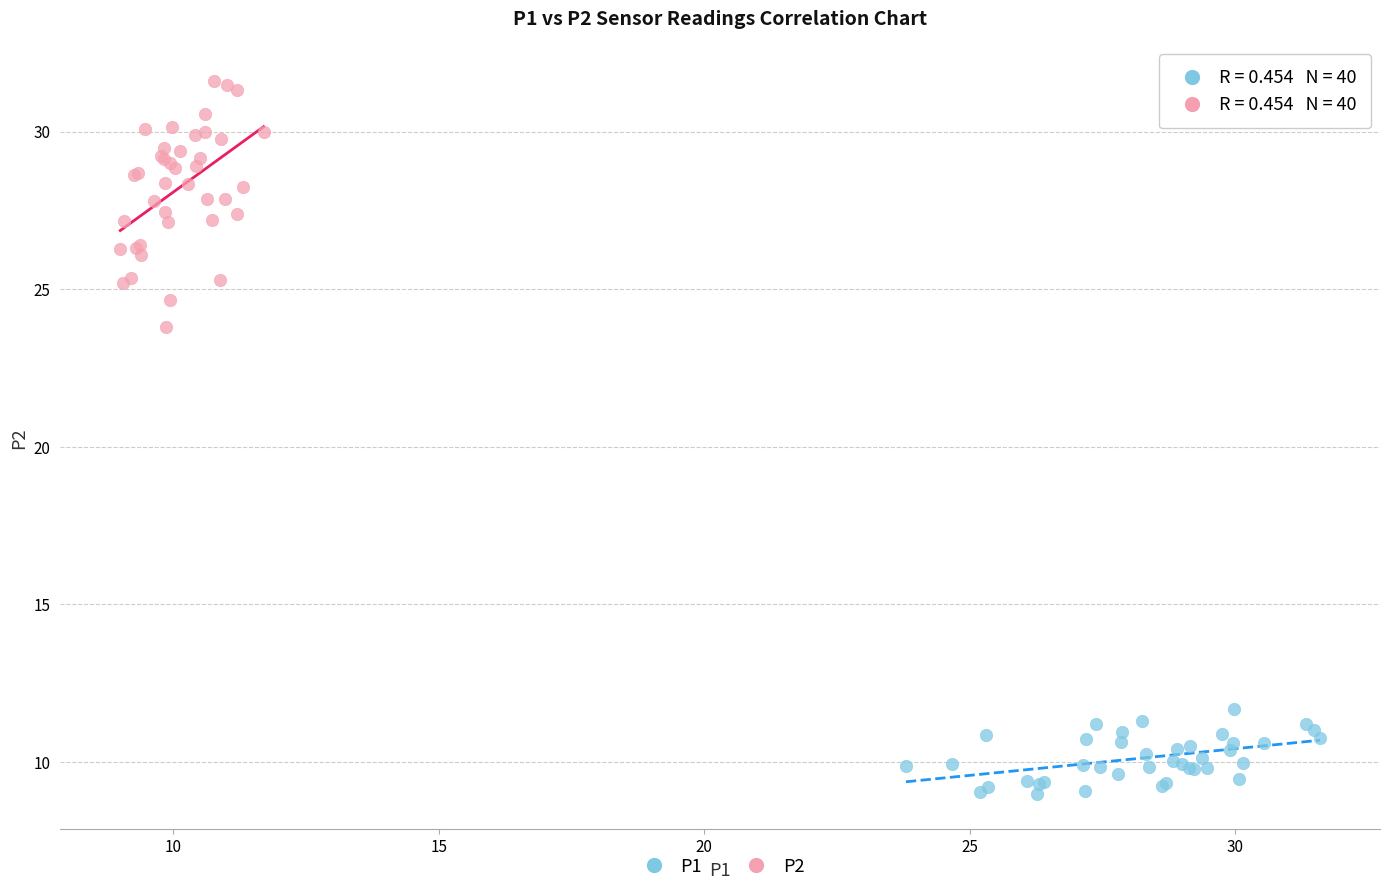

Which series contains the highest Y value?

P2